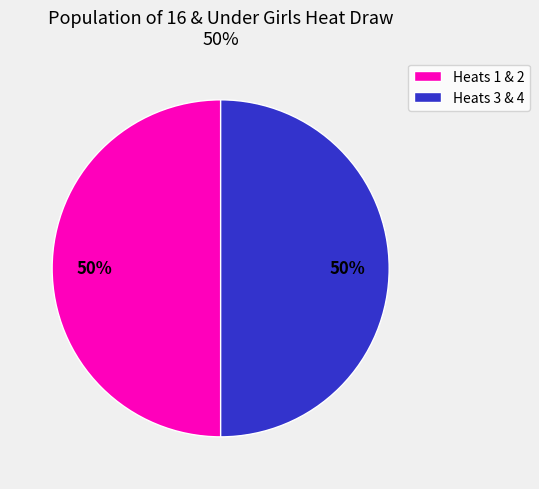

The Heats 1 & 2 slice represents 50% of the pie. True or false?

True